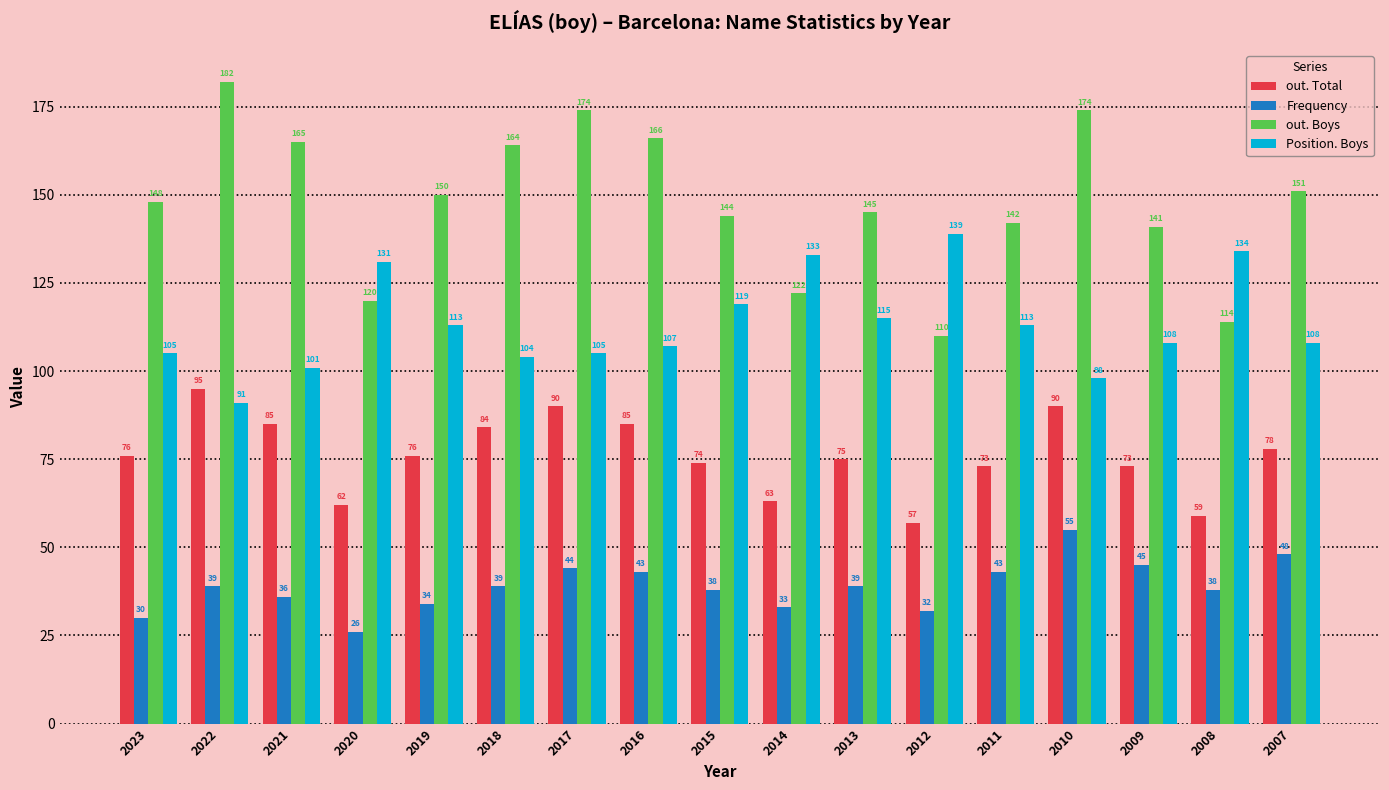

Is it true that Frequency equals 31 at 2007?

False